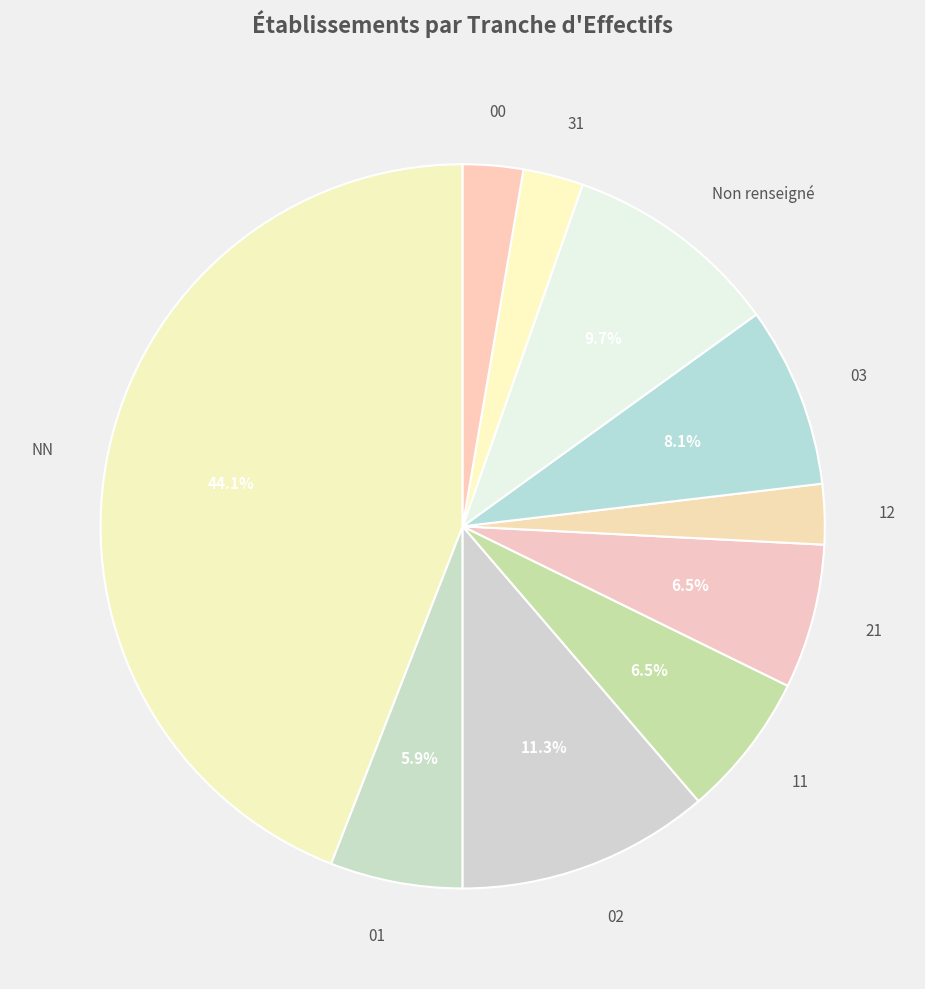

To the nearest percent, what is the average slice percentage?

10%